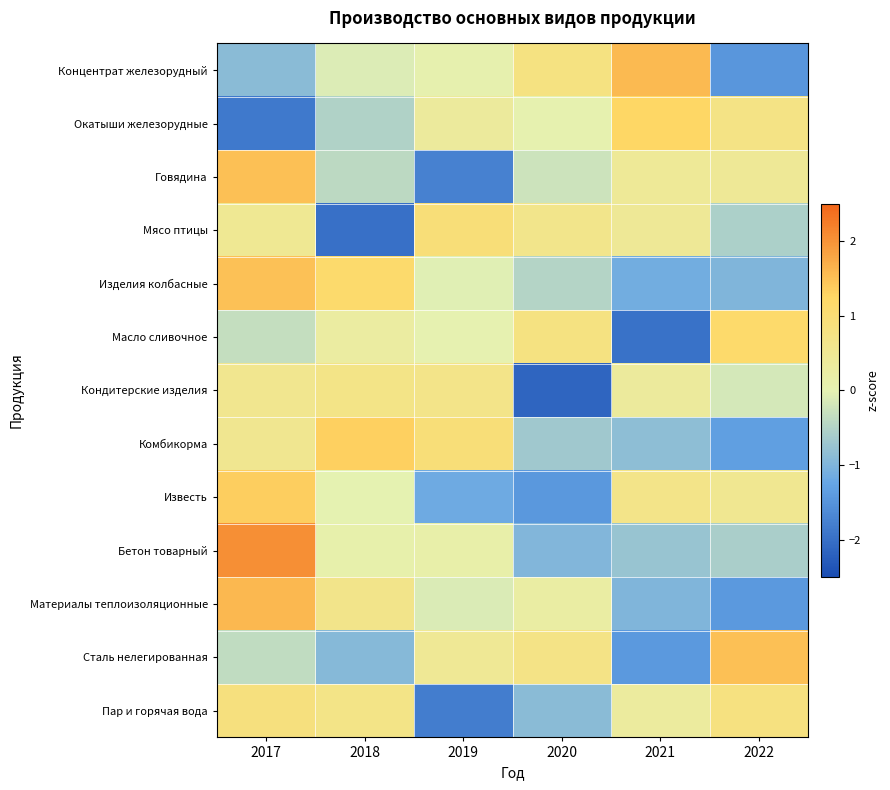

At how many categories does at least one series exceed 0?

6